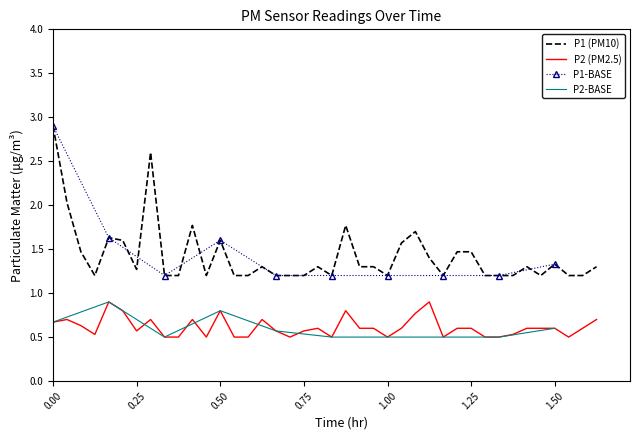

True or false: P1 (PM10) and P2 (PM2.5) cross at least once.

False